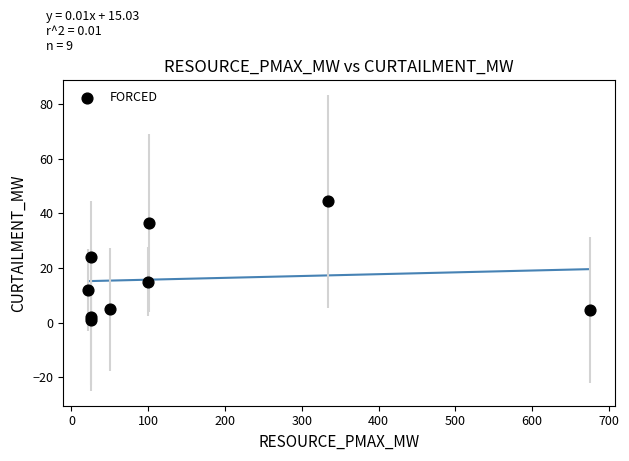

What Y value in the scatter plot is closest to 22?

24.0